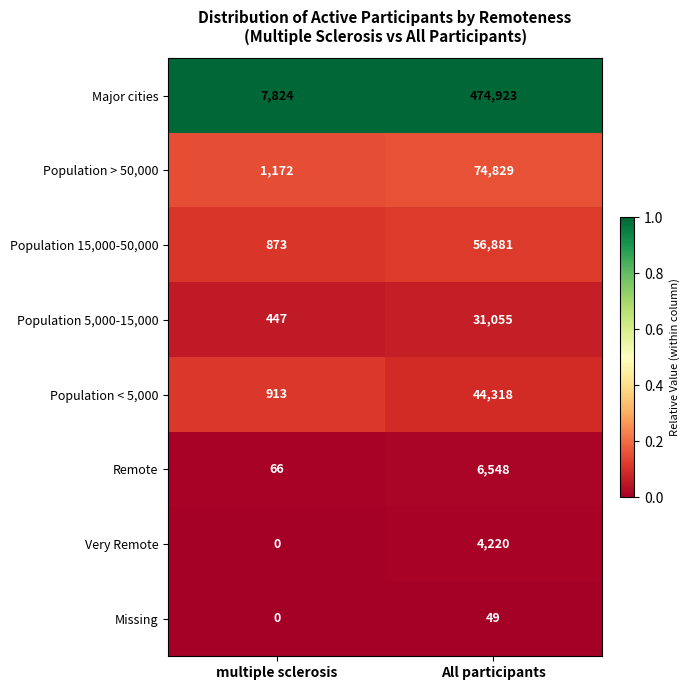

The Population < 5,000 series shows 44318 at All participants. True or false?

True